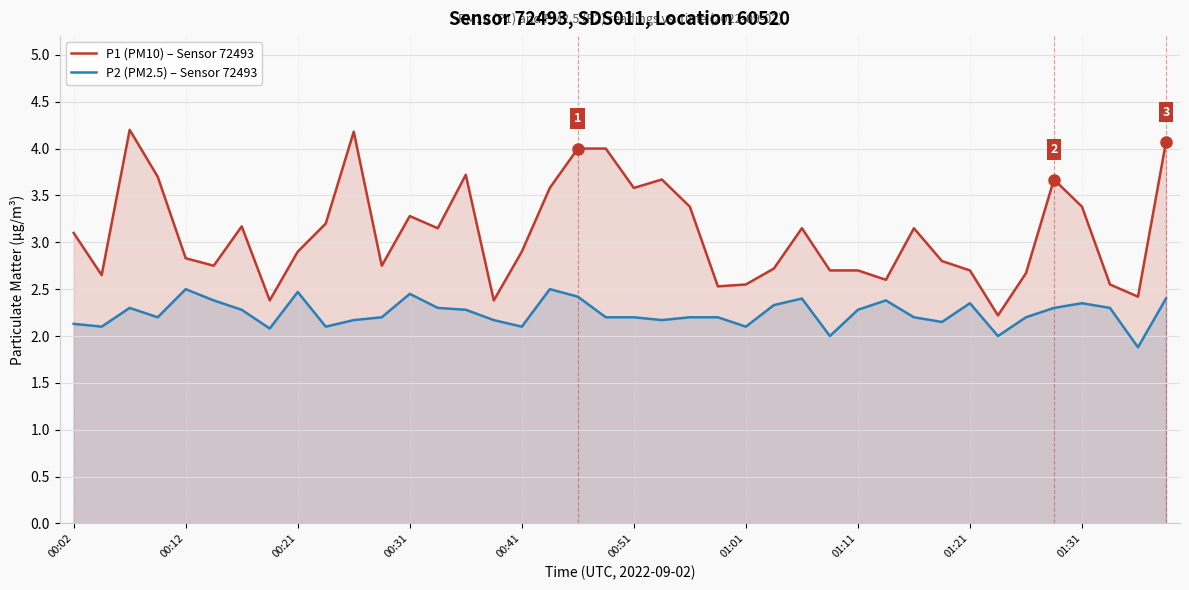

True or false: P1 (PM10) – Sensor 72493 and P2 (PM2.5) – Sensor 72493 cross at least once.

False